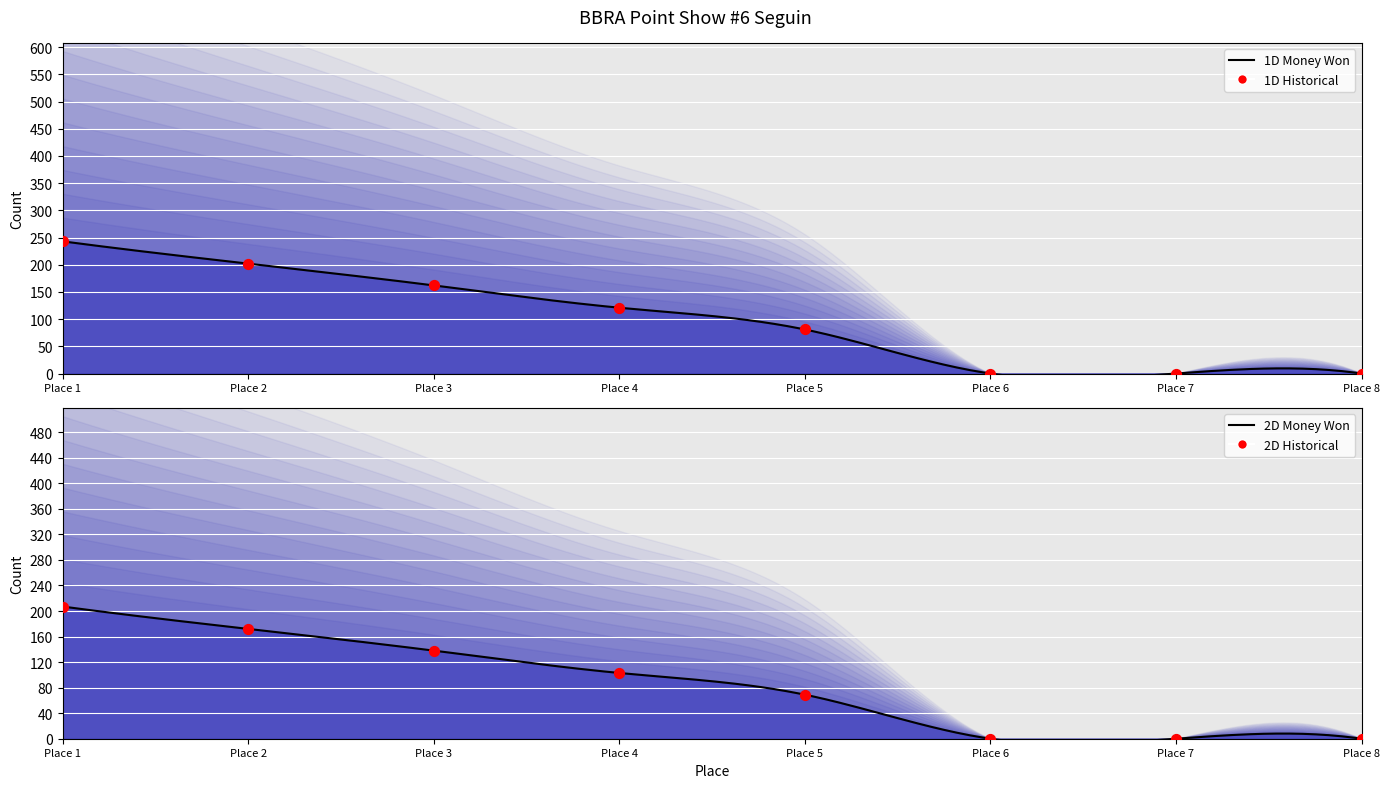

Is the value of 2D Money Won at Place 4 greater than the value of 1D Money Won at Place 1?

No